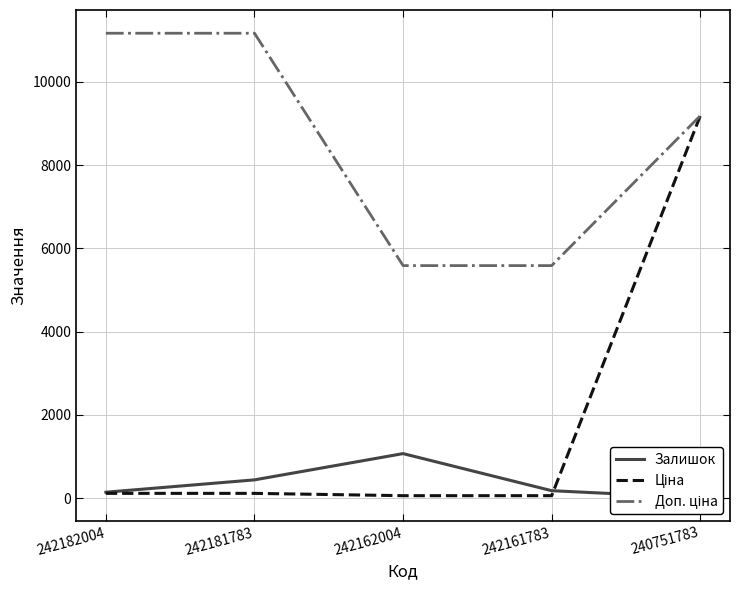

What is the value of the Залишок point at the 3rd from the left?

1067.0